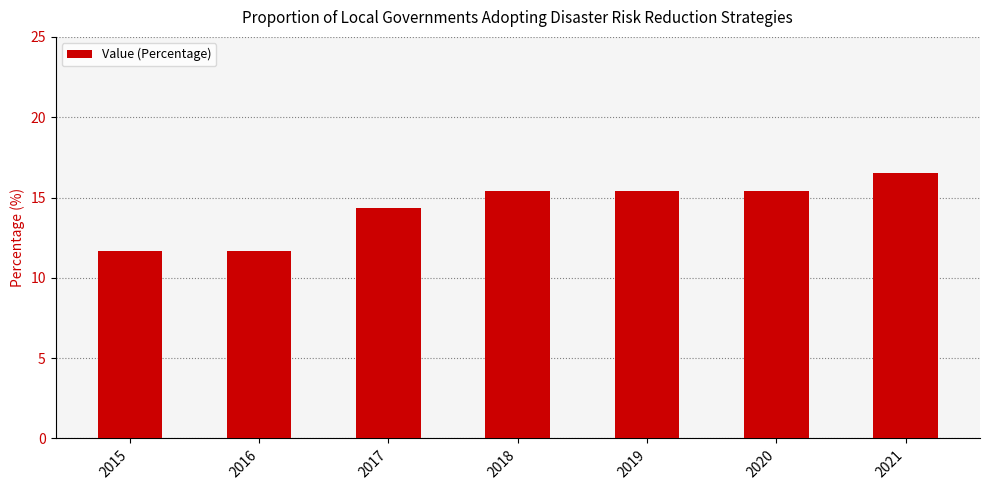

What is the sum of the values at 2019 and 2018?

30.9